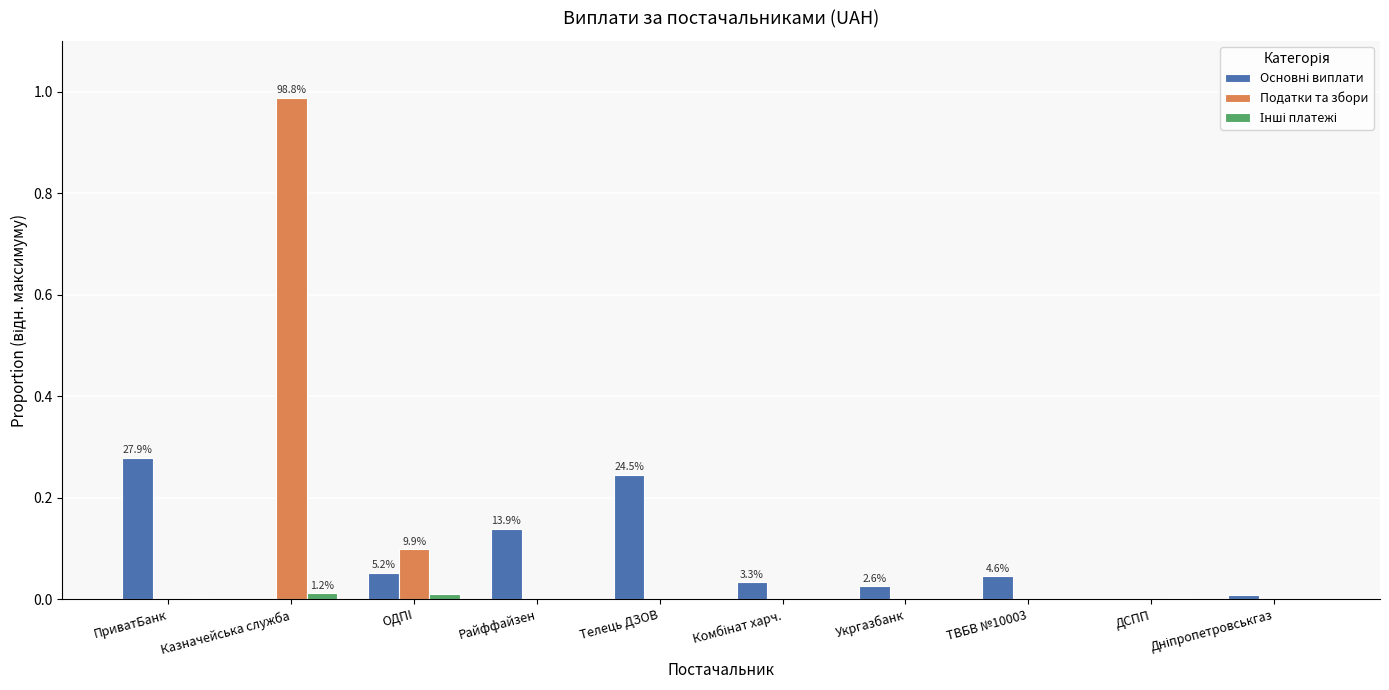

What is the sum of all Податки та збори values?

1.1